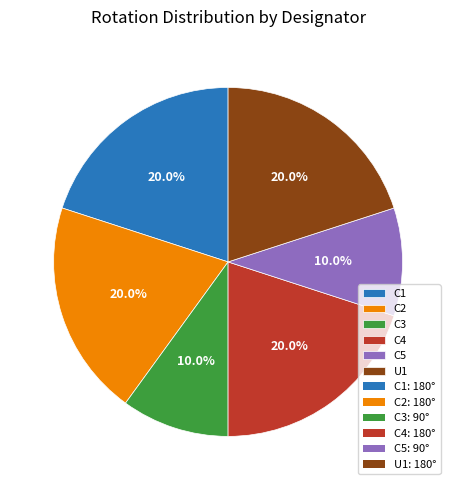

Combined, what portion of the pie is C4 and C5?

30.0%